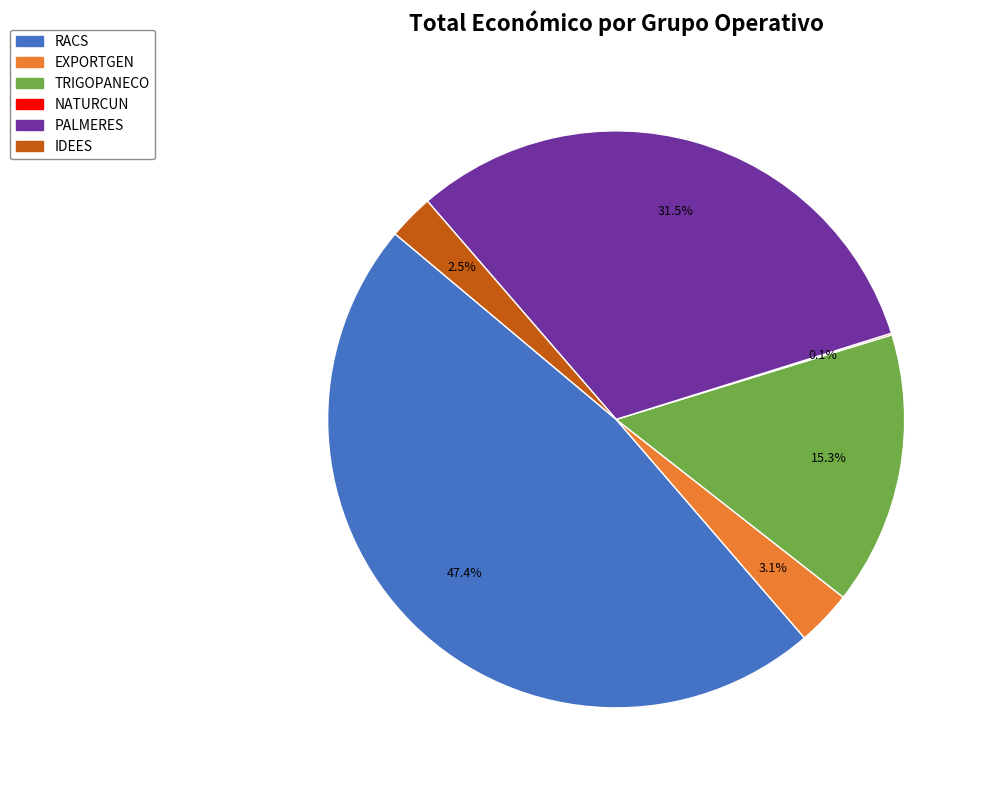

To the nearest percent, what is the average slice percentage?

17%